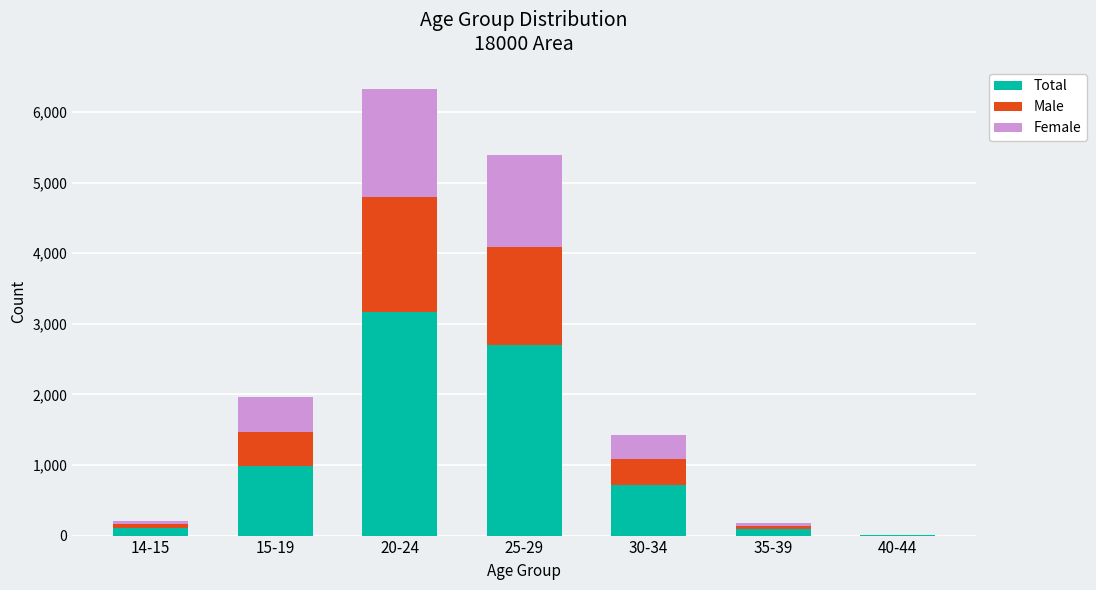

The value of Total at 15-19 is 982. True or false?

True